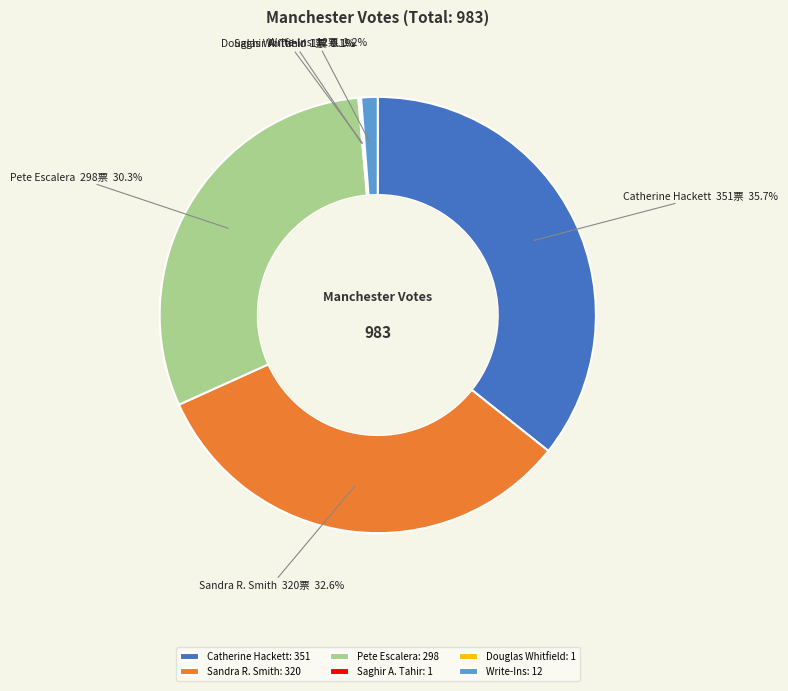

Is the sum of Pete Escalera: 298 and Catherine Hackett: 351 greater than half?

Yes